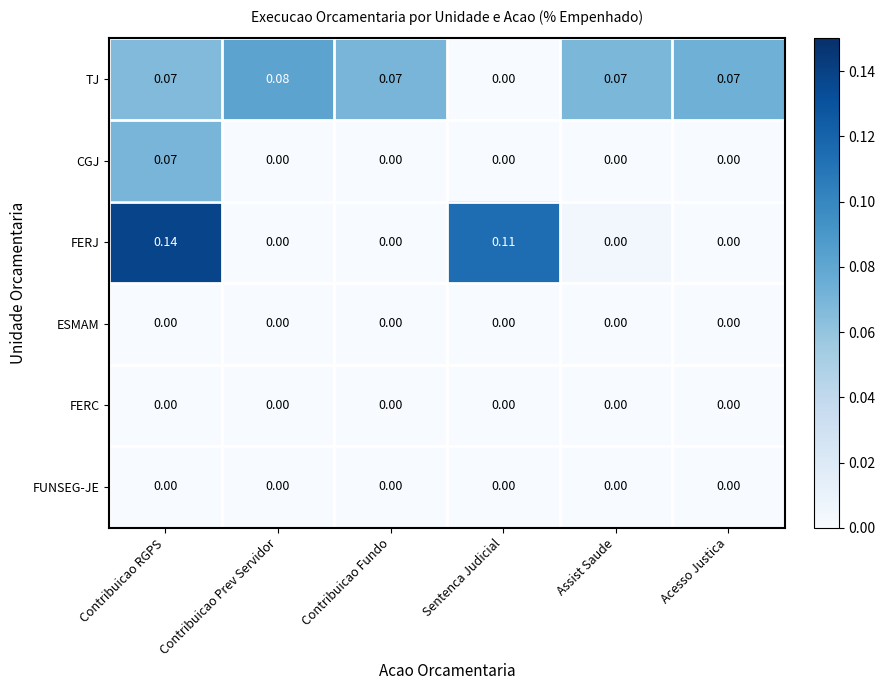

How many distinct data groups are displayed?

6